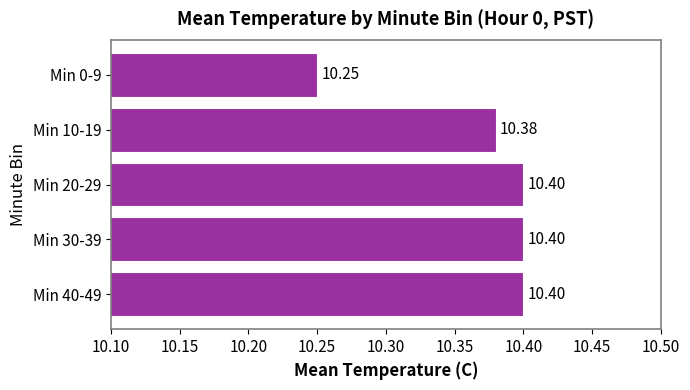

What is the sum of the values at Min 20-29 and Min 10-19?

20.8